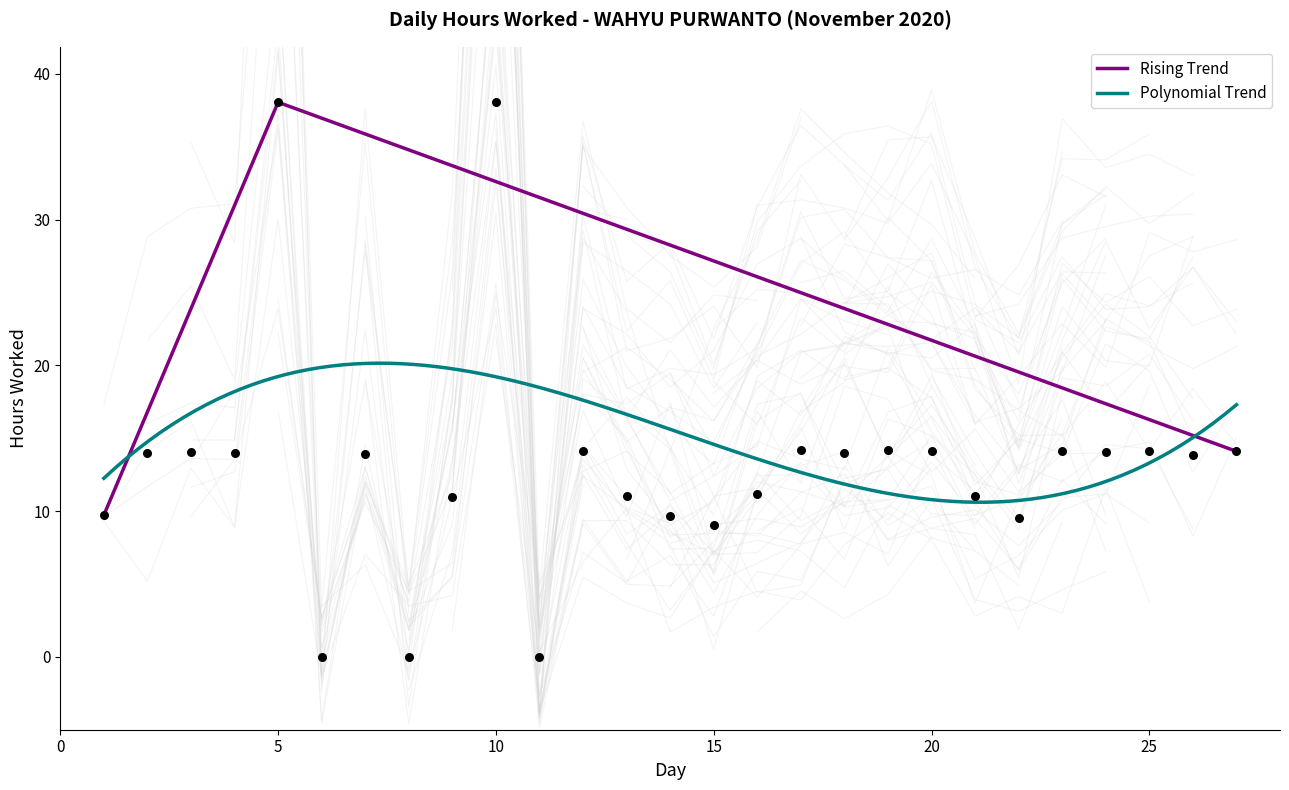

Which has a higher value, 19 or 2?

19